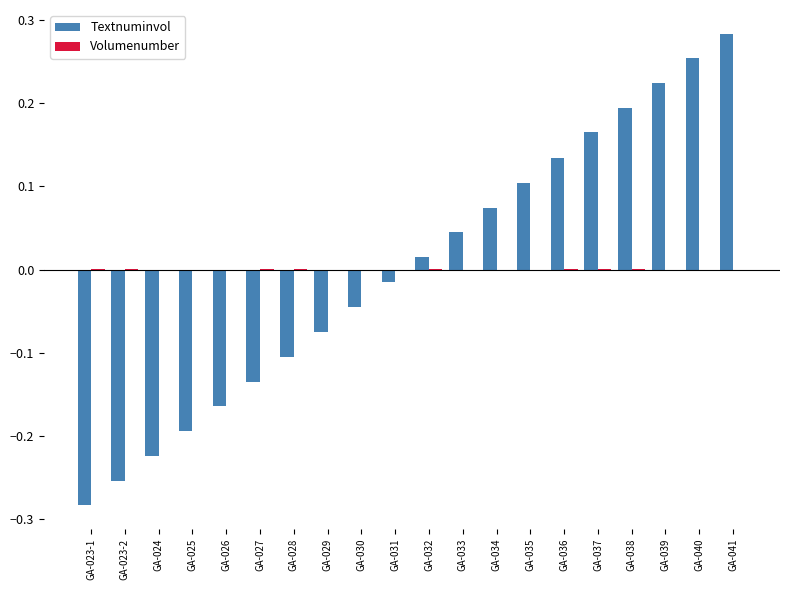

True or false: Textnuminvol has a value of -0.1 at GA-024.

False